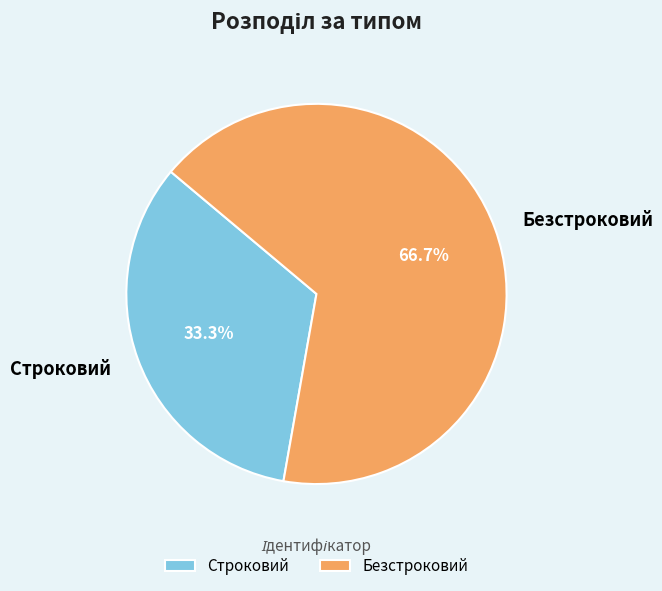

To the nearest percent, what is the combined percentage of Строковий and Безстроковий?

100%